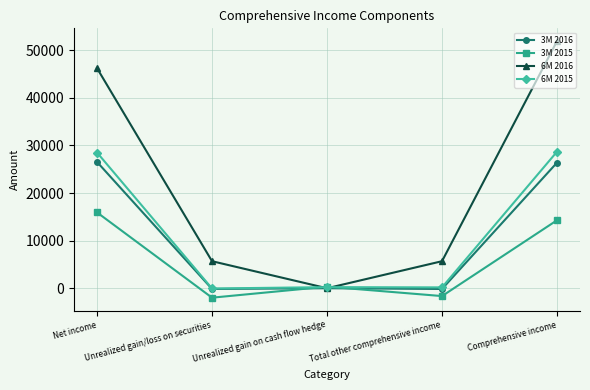

At which label is 3M 2015 closest to 6971?

Unrealized gain on cash flow hedge